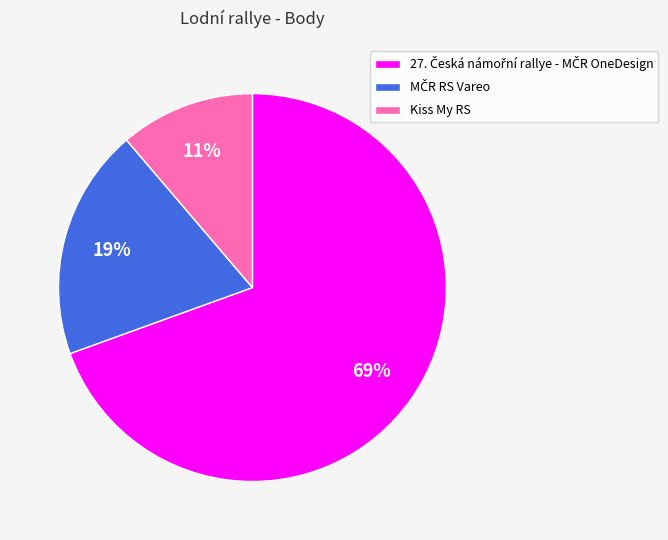

How many slices are in this pie chart?

3